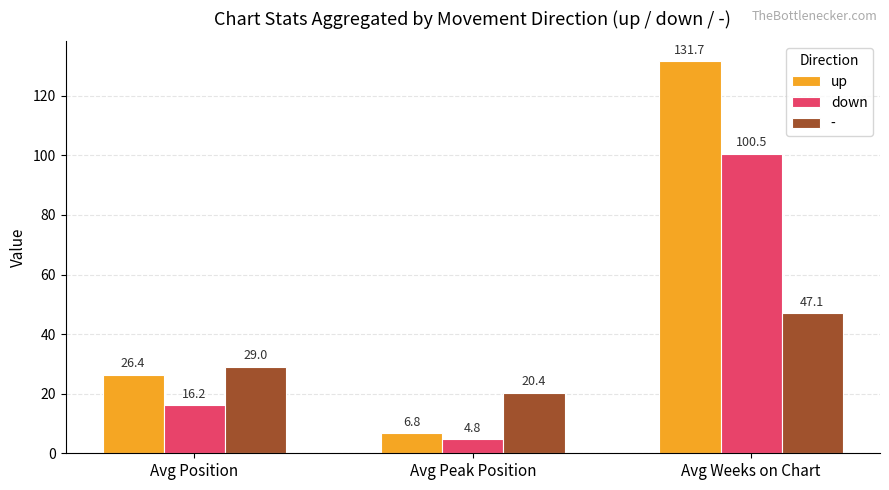

At which label does down first exceed 16?

Avg Position